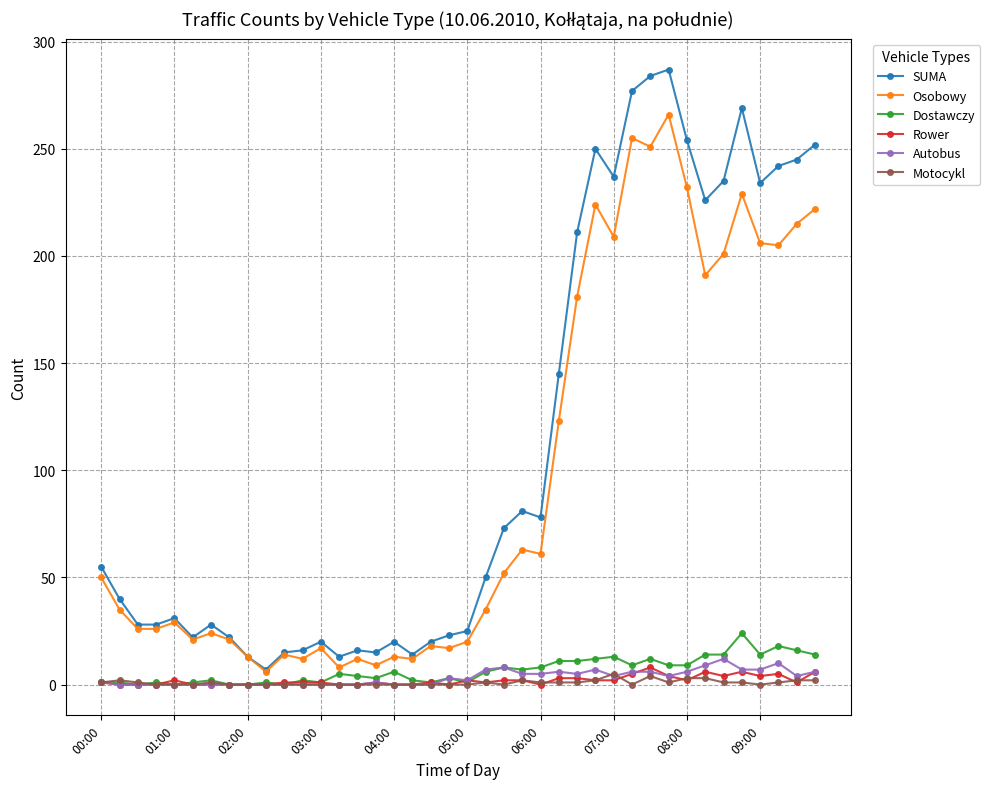

What is the maximum value shown in the chart?

287